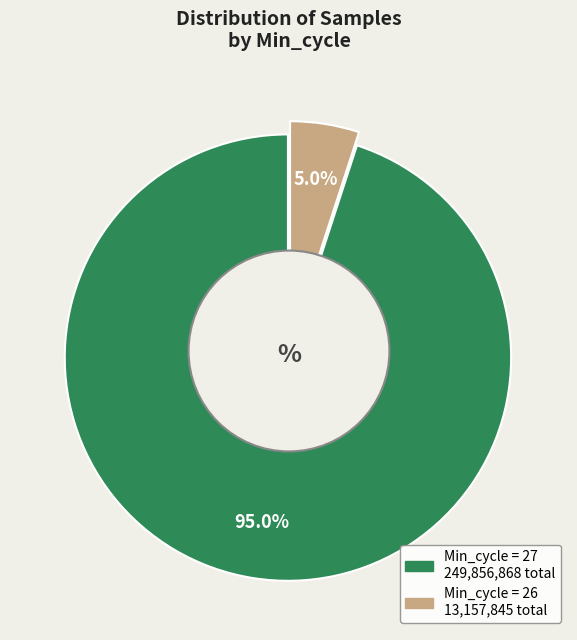

What is the ratio of the value at 27 to the value at 27?

1.0